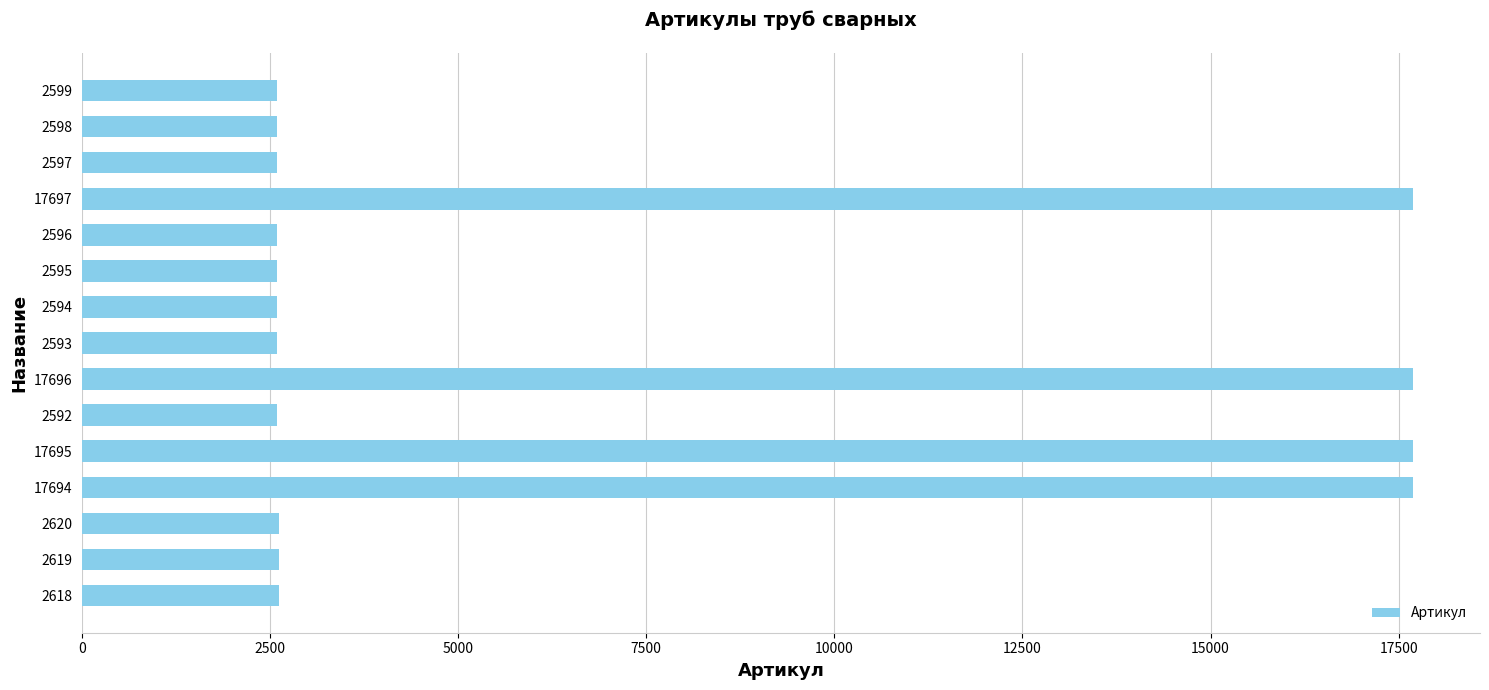

What is the average value?

6627